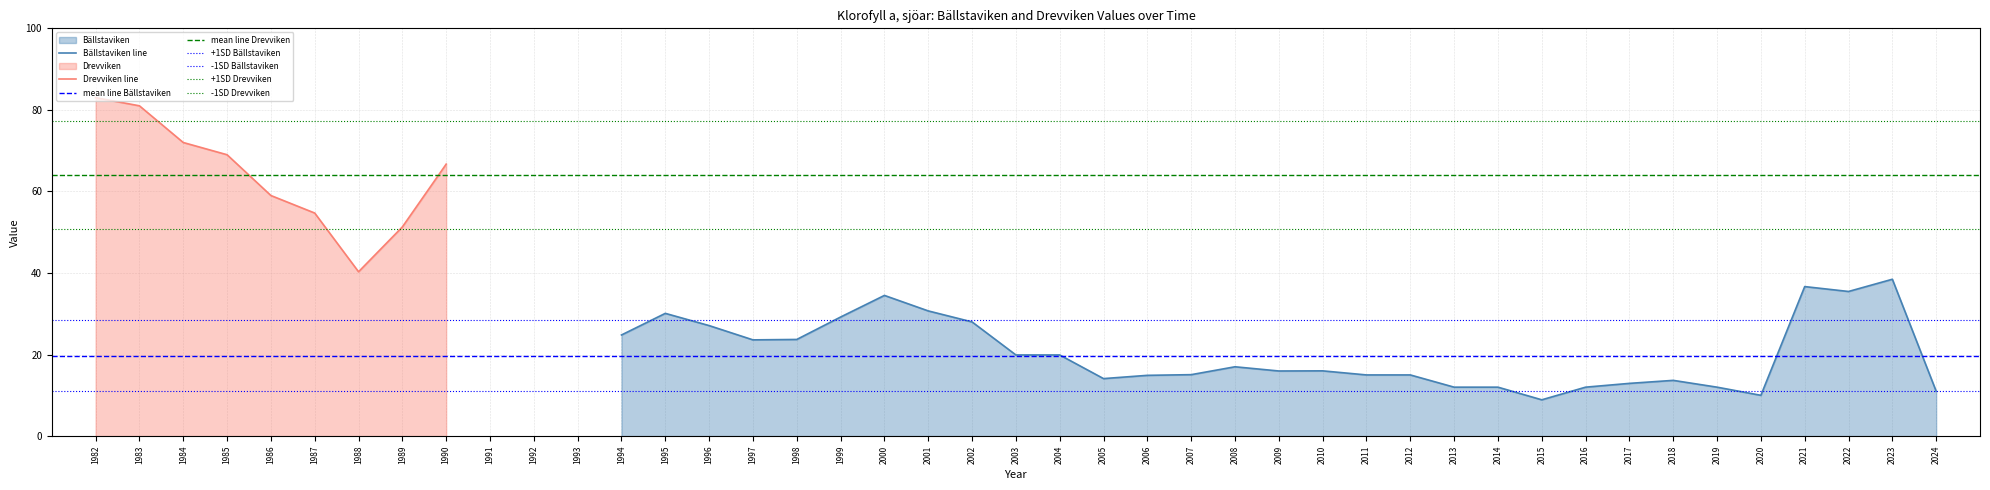

True or false: Bällstaviken line has a value of 28.0 at 2002.

True